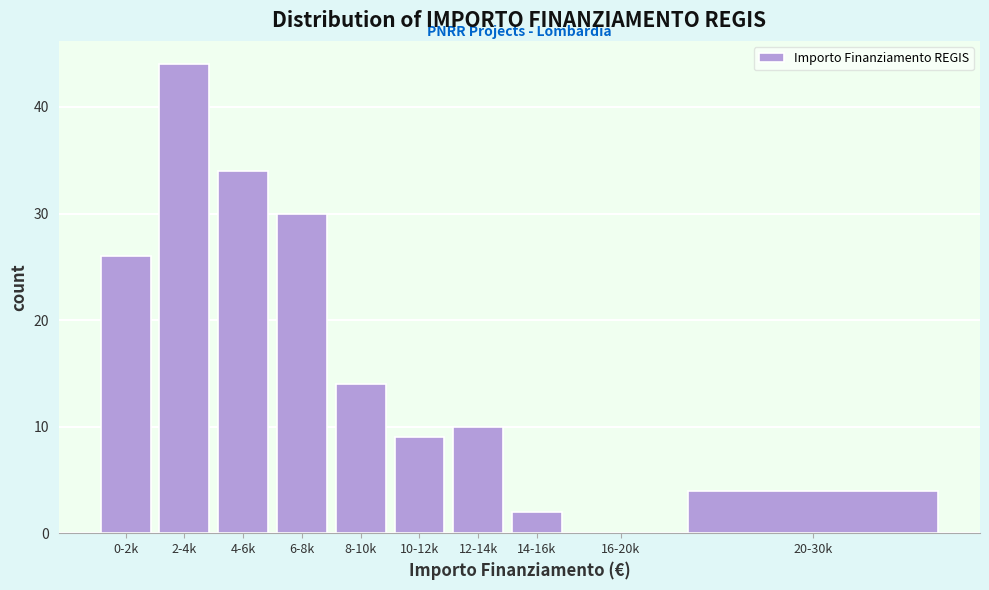

Reading left to right, transcribe all the data shown in this chart.

0-2k=26	2-4k=44	4-6k=34	6-8k=30	8-10k=14	10-12k=9	12-14k=10	14-16k=2	16-20k=0	20-30k=4